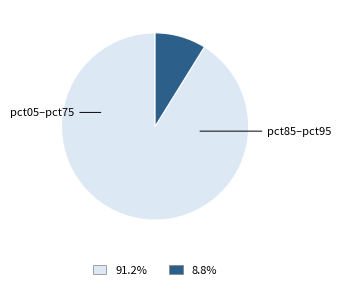

Is there any slice that represents more than half of the pie?

Yes